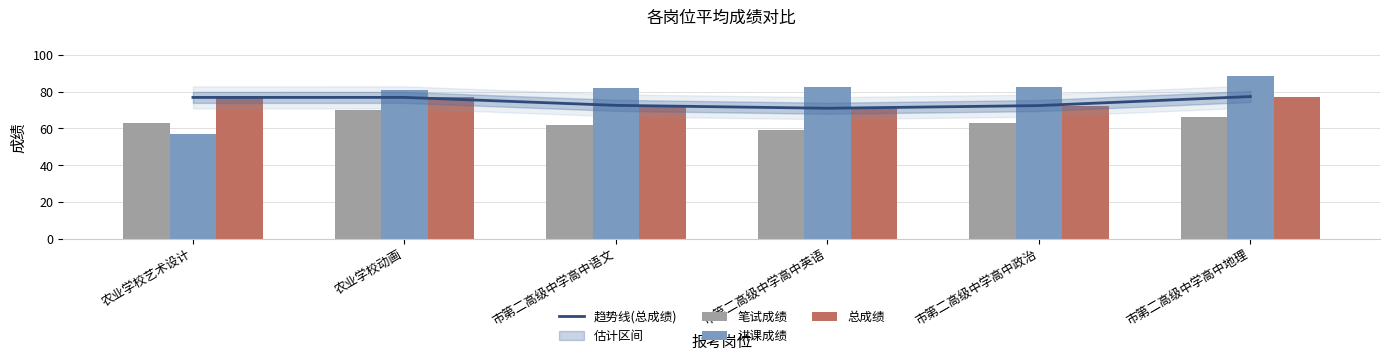

The 讲课成绩 series shows 81.0 at 农业学校动画. True or false?

True